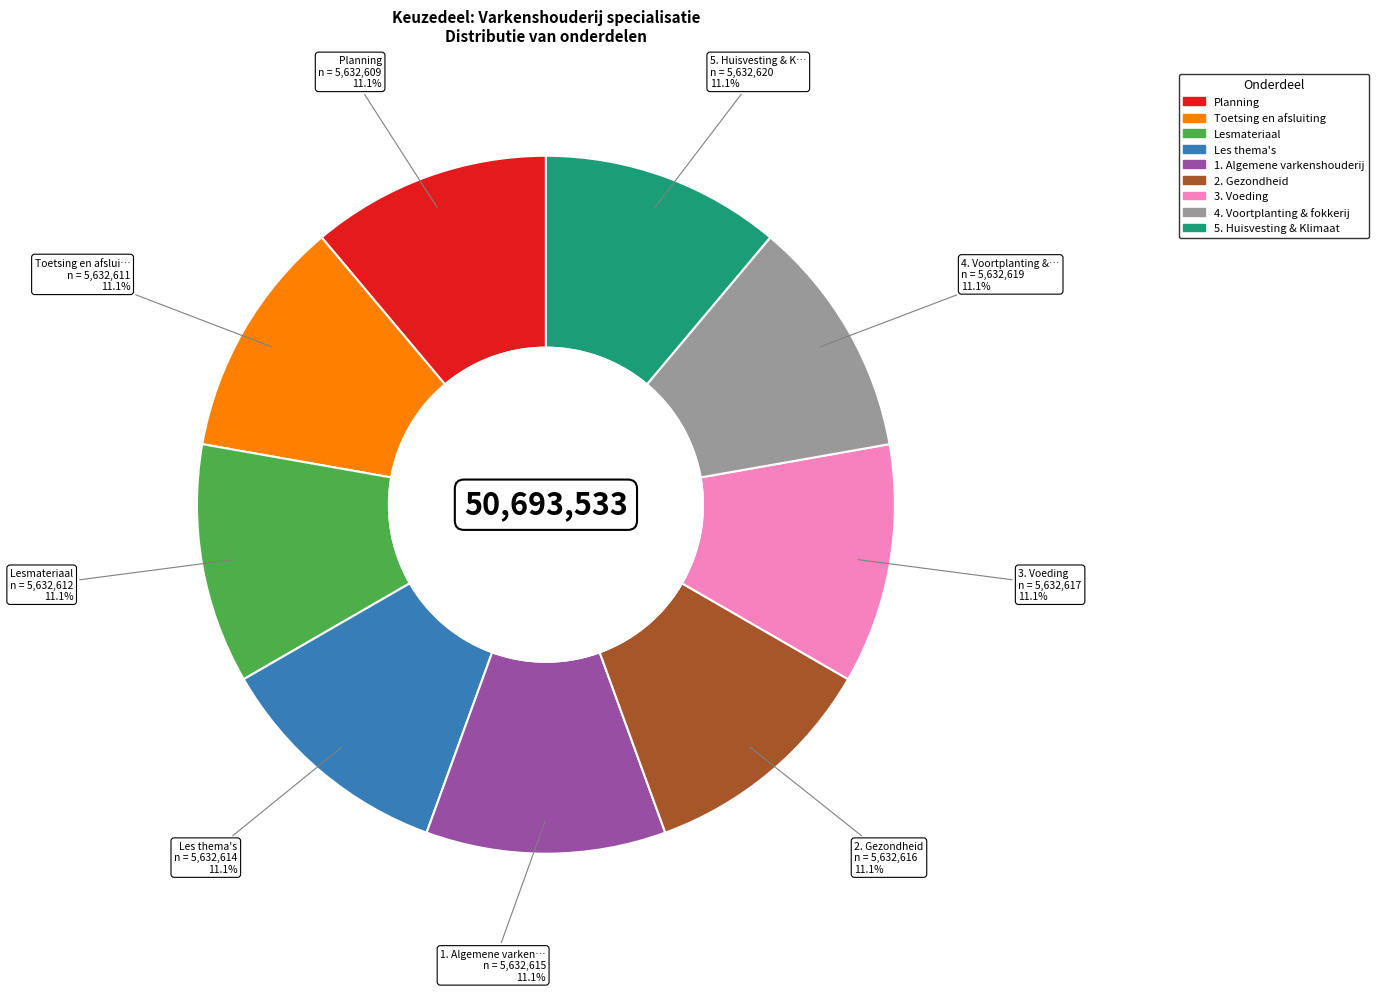

Count the number of slices in the pie.

9